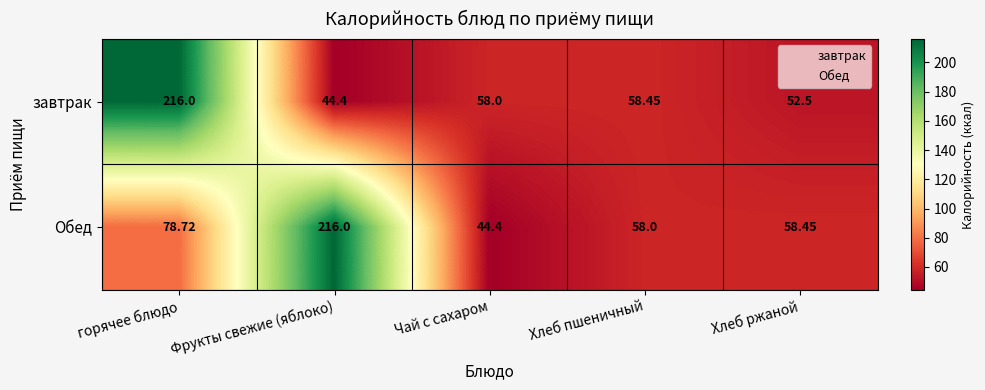

Which category has the lowest value in the Обед series?

Чай с сахаром